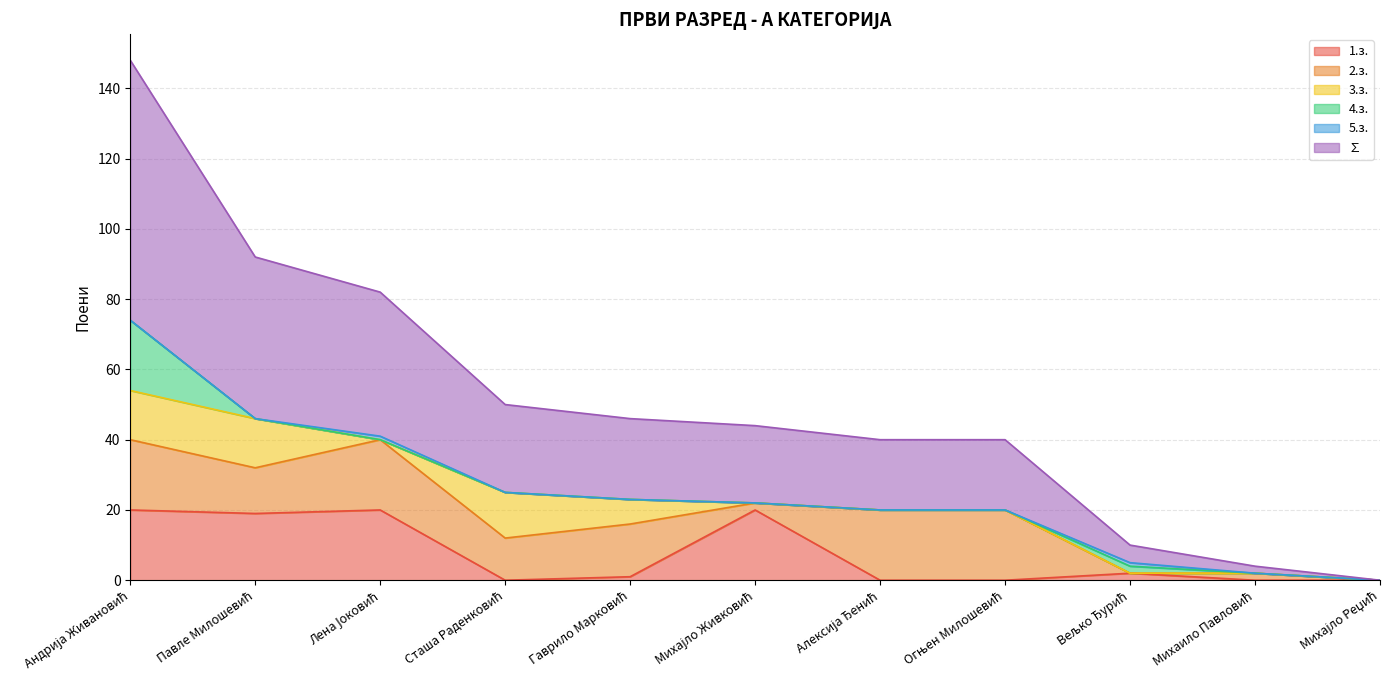

True or false: 3.з. has a value of 13 at Сташа Раденковић.

True